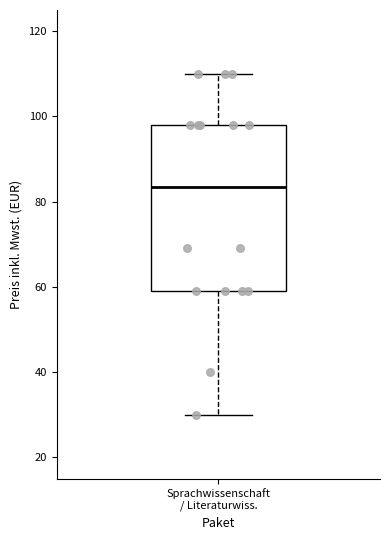

Read this box plot against the y-axis: the position of the median line, the range covered by the box, and the ends of both whiskers. The values are not printed on the chart, so give them approximately, as read against the axis.

median 84, box 60 to 98, whiskers 30 to 110